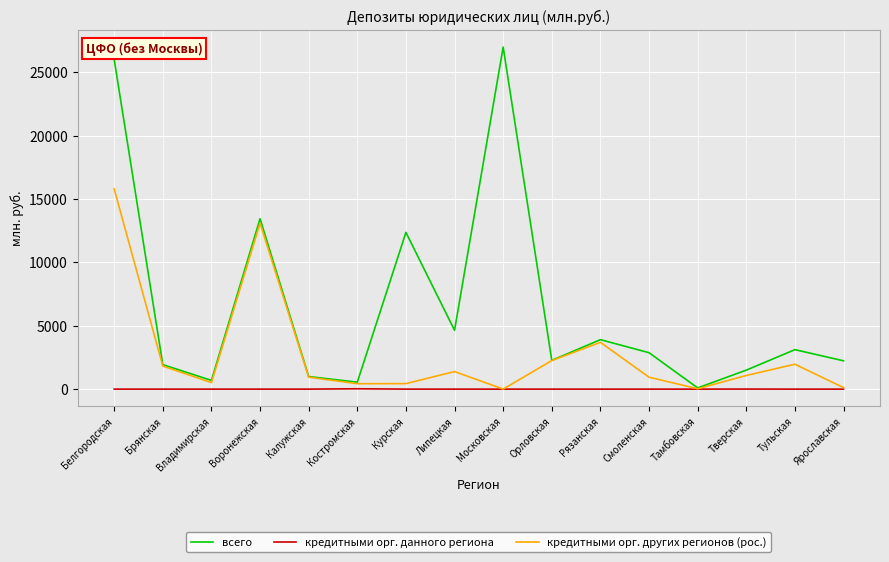

How many series are shown in this chart?

3